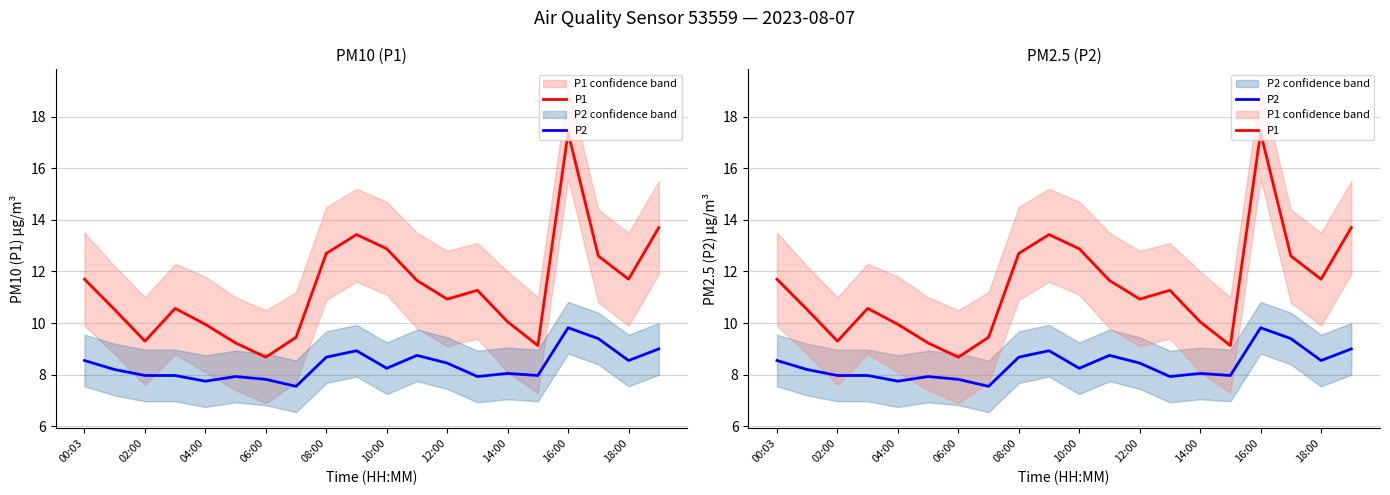

True or false: P2 has more than 0 points higher than both neighbors.

True